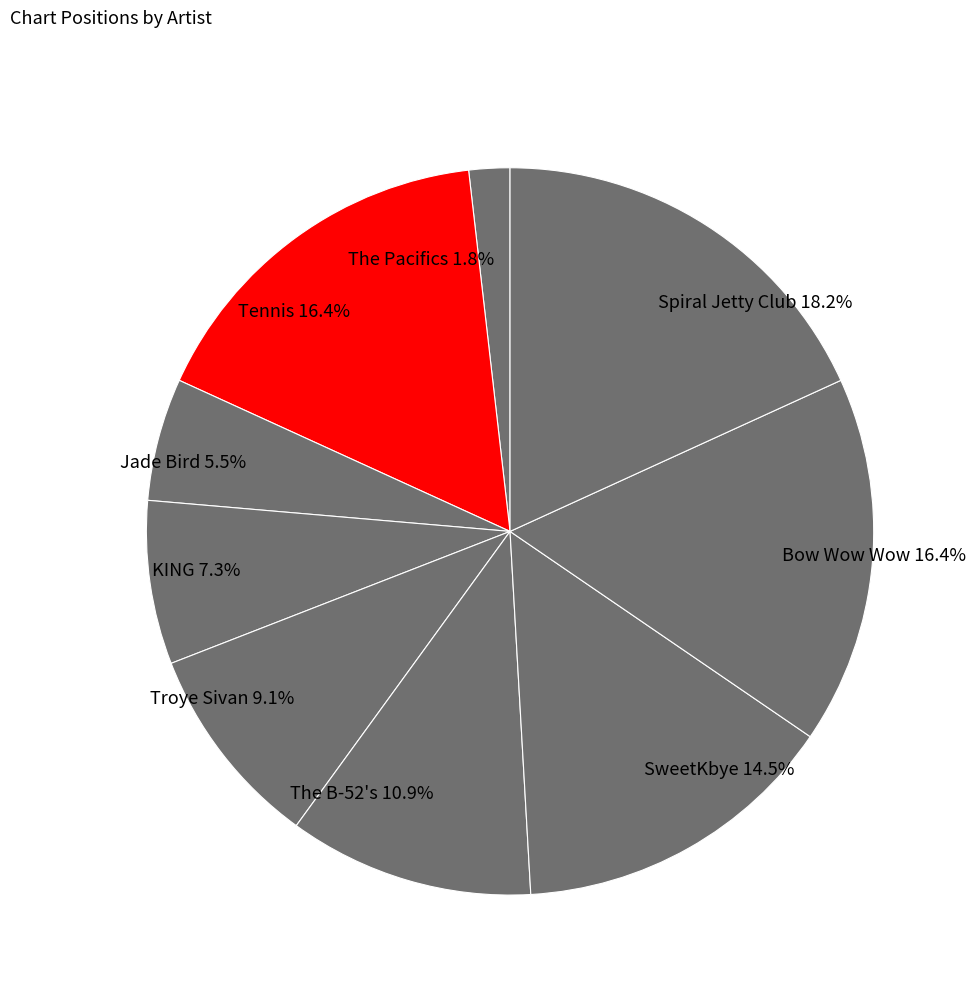

Does any single category account for the majority?

No